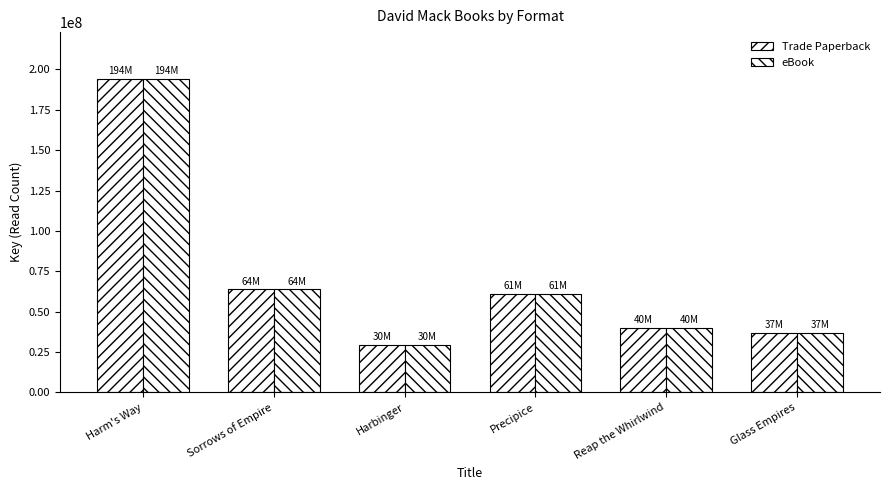

Are the bars horizontal?

No